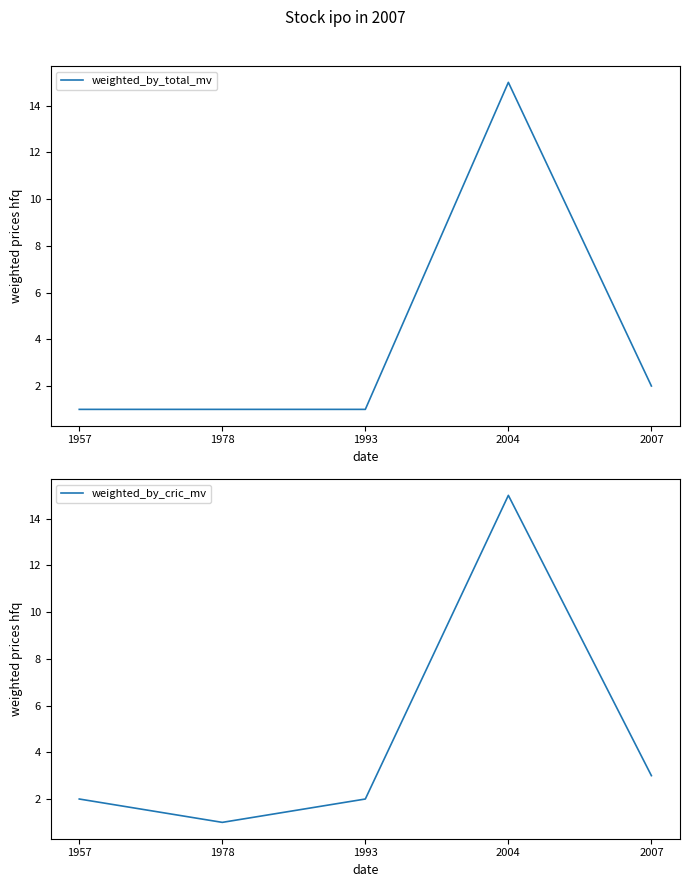

True or false: weighted_by_cric_mv and weighted_by_total_mv cross at least once.

False